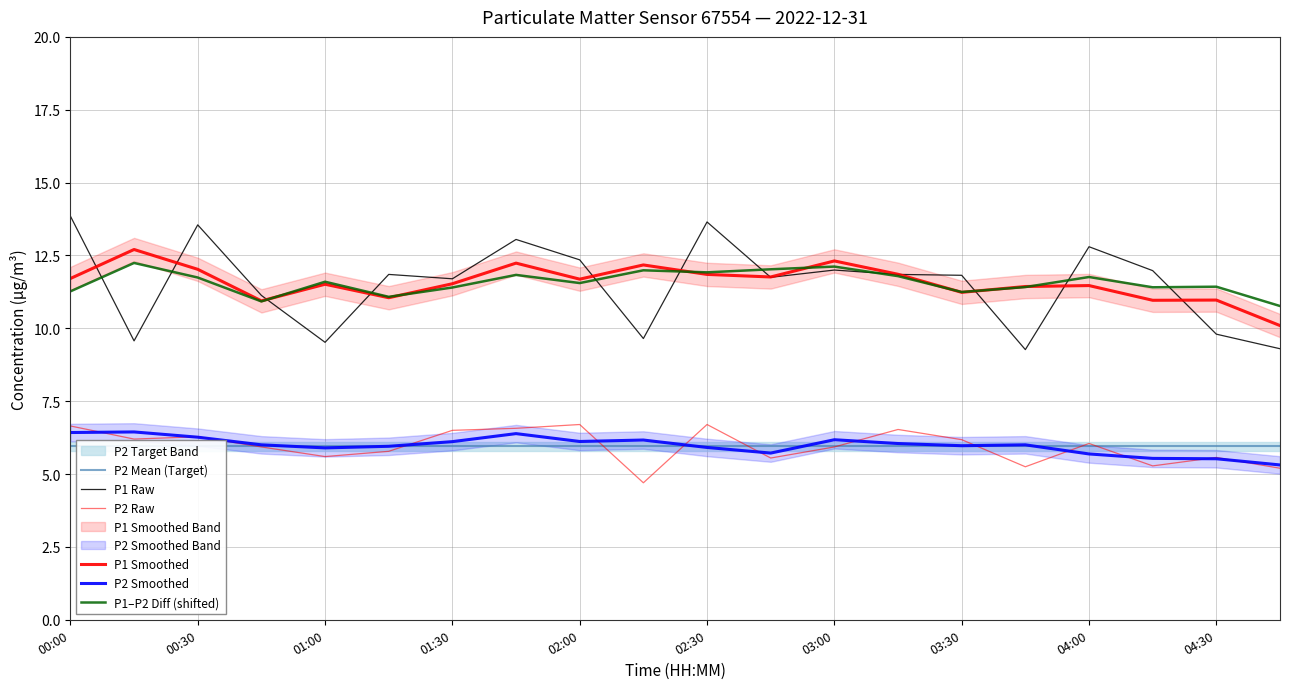

Reading left to right, transcribe all the data shown in this chart.

P1: 13.8	9.6	13.6	11.1	9.5	11.8	11.7	13.1	12.3	9.7	13.7	11.8	12.0	11.8	11.8	9.3	12.8	12.0	9.8	9.3
P2: 6.7	6.2	6.3	5.9	5.6	5.8	6.5	6.6	6.7	4.7	6.7	5.5	5.9	6.5	6.2	5.2	6.0	5.3	5.6	5.2